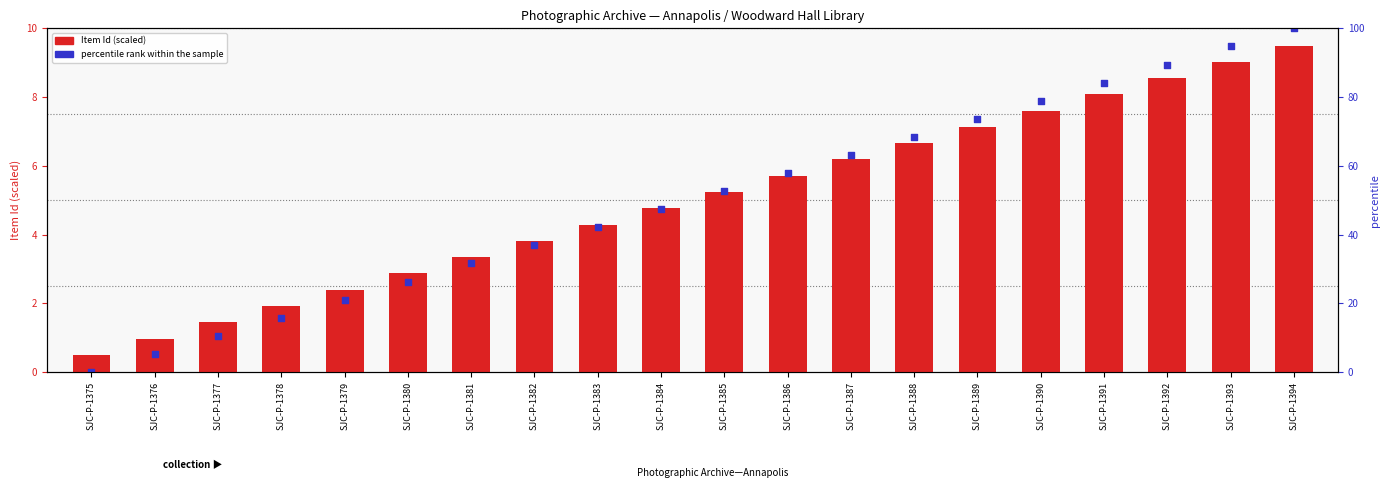

Is the value of Item Id (scaled) at SJC-P-1384 greater than the value of percentile rank within the sample at SJC-P-1390?

No